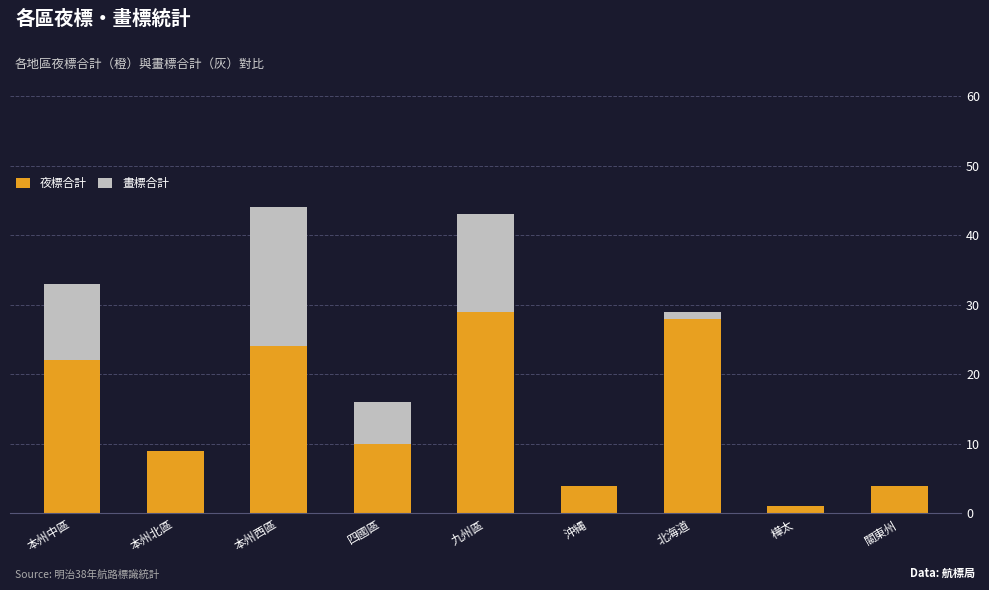

What is the total value across all series at 關東州?

4